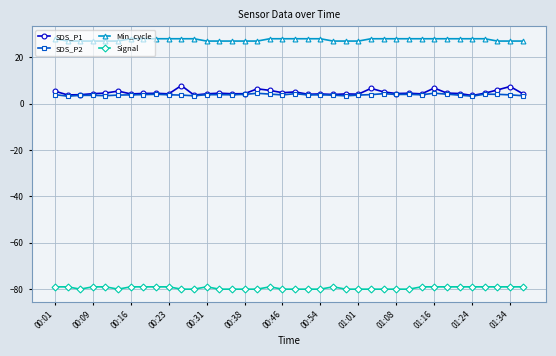

Which series has the largest total across all categories?

Min_cycle